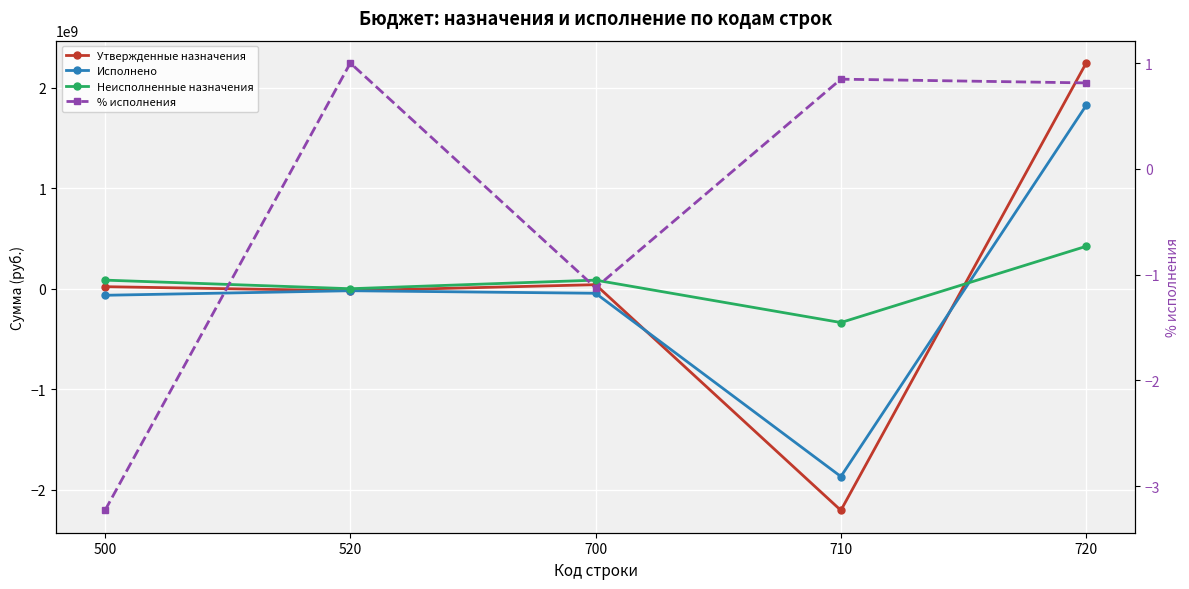

How many data points in Исполнено are less than -45200077?

3